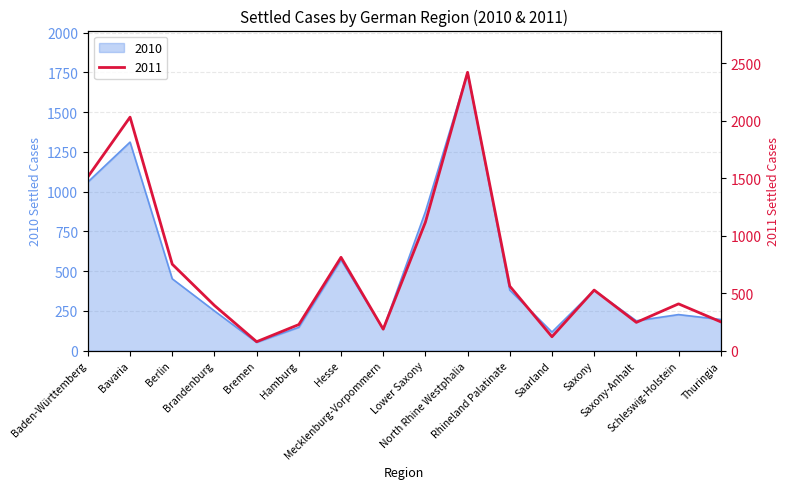

How many values in the 2010 series exceed 380?

7